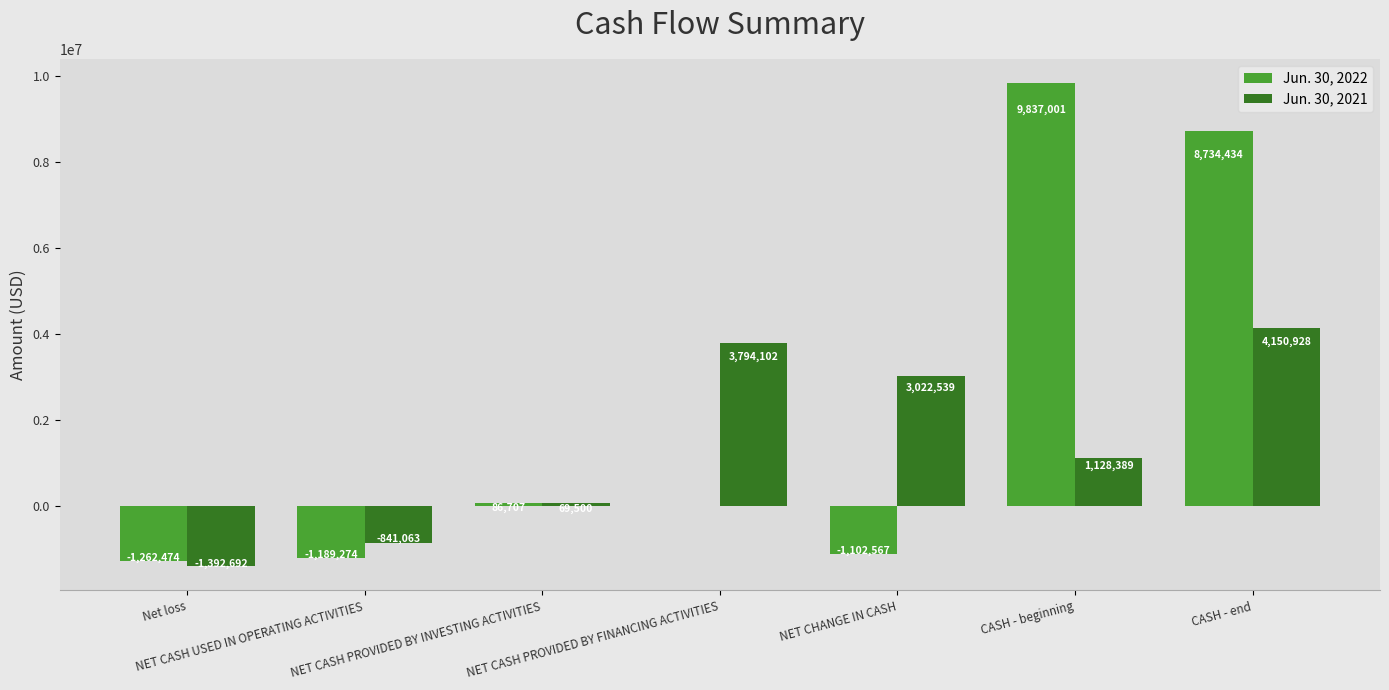

What is the total value across all series at CASH - beginning?

10965390